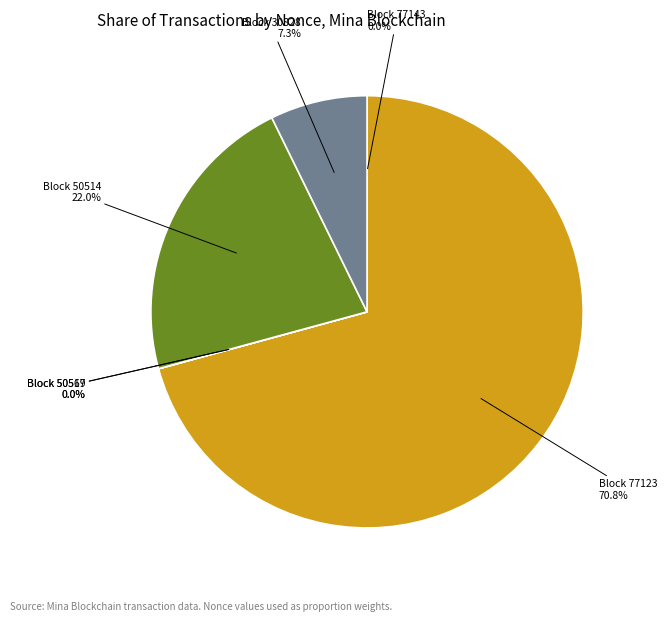

Does any single category account for the majority?

Yes